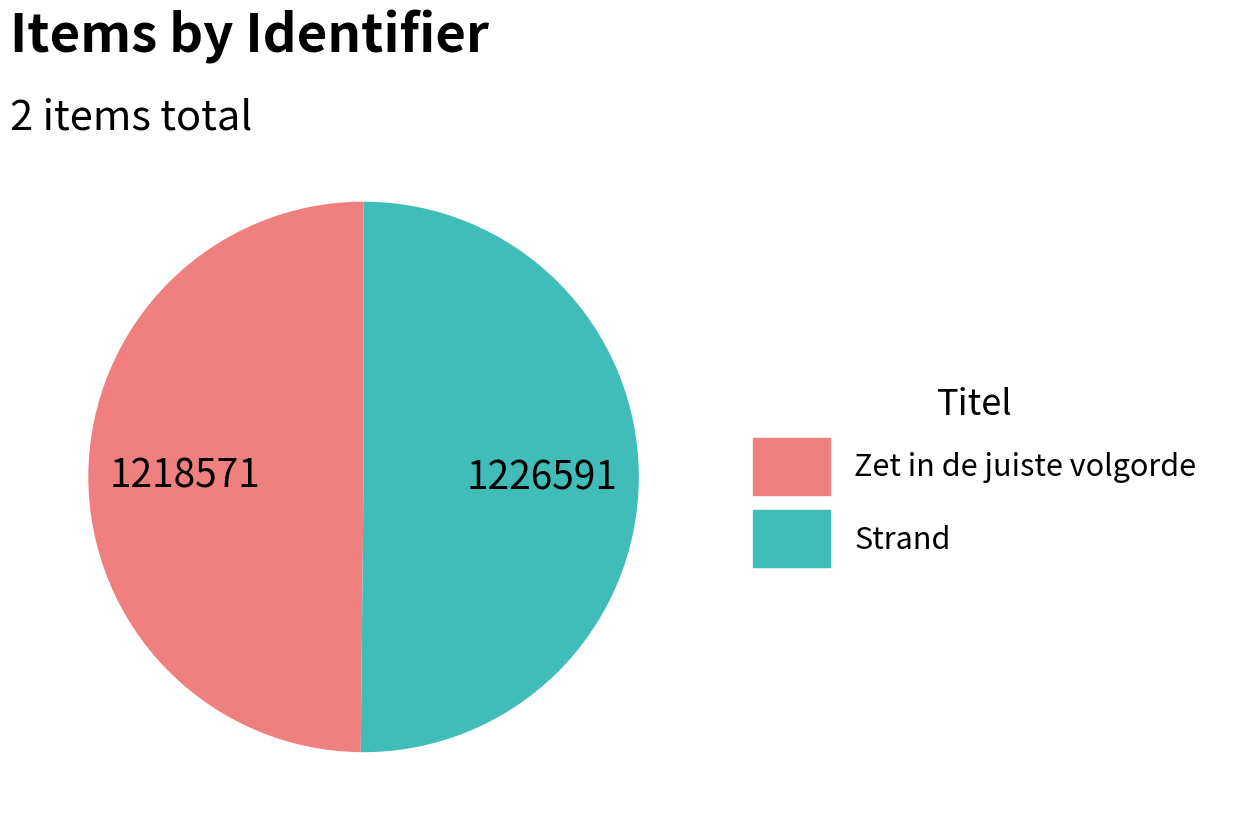

Combined, do Strand and Zet in de juiste volgorde account for over 50%?

Yes